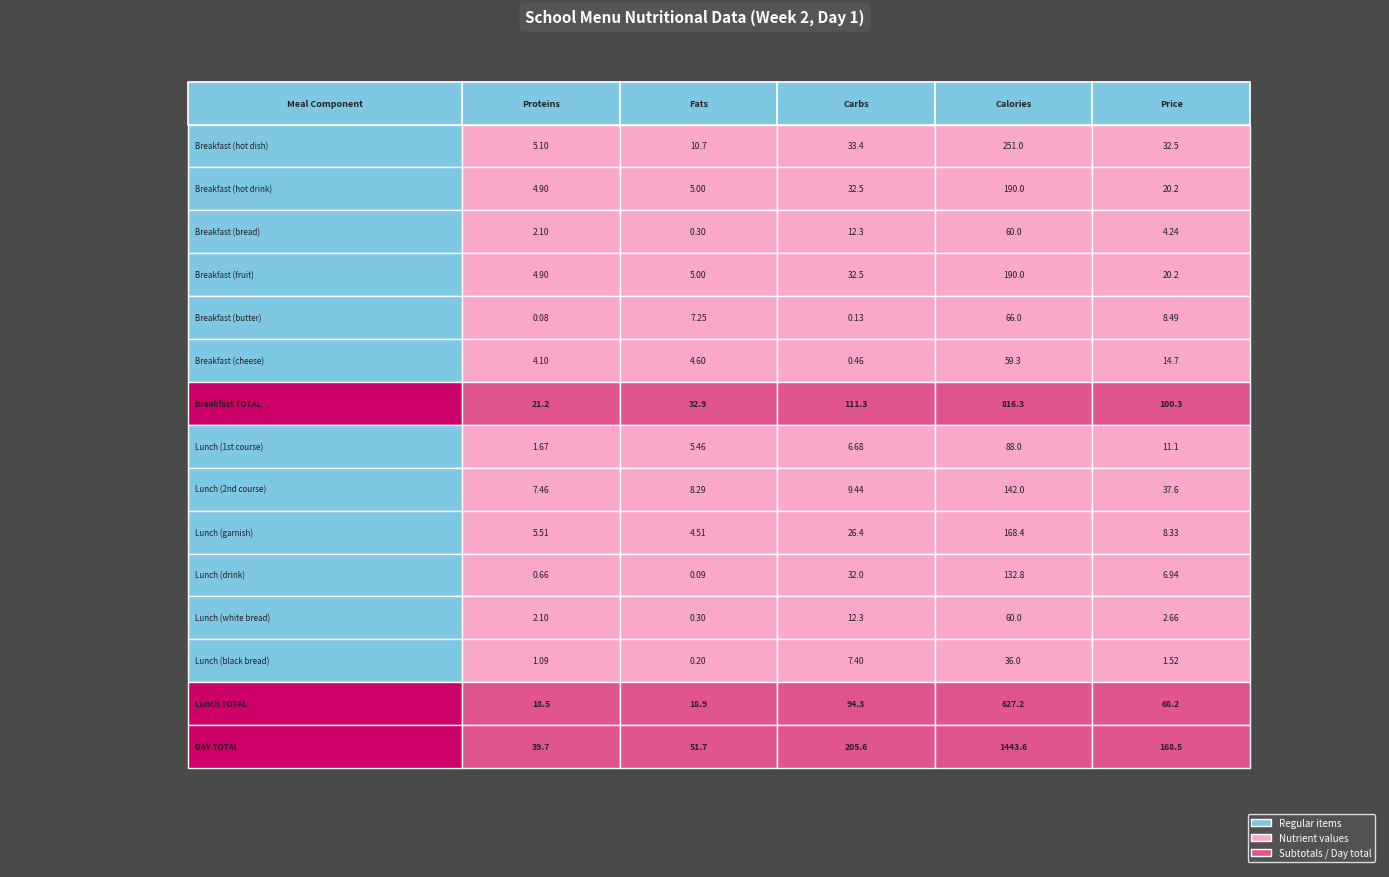

Is the value of Lunch (drink) at 4 greater than the value of Breakfast (bread) at 2?

No